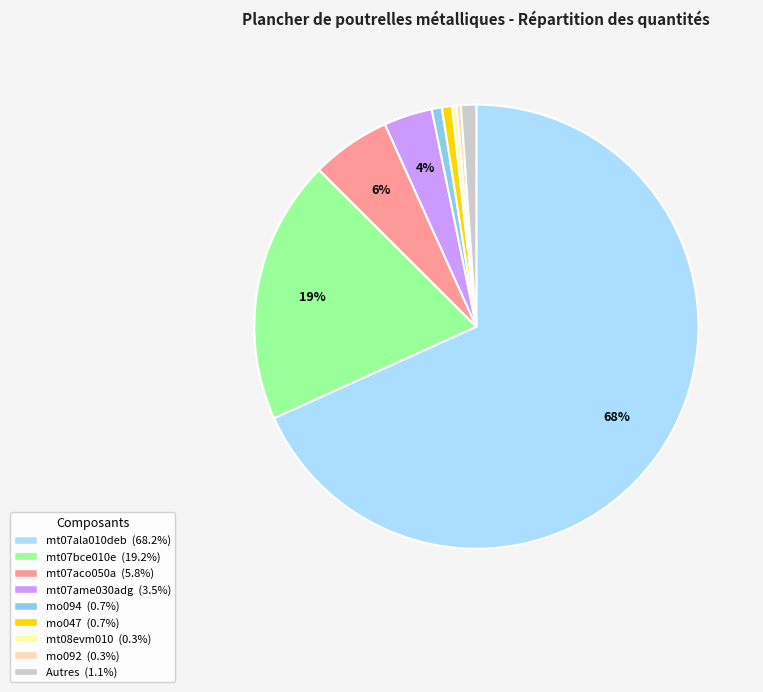

To the nearest percent, what is the average slice percentage?

11%